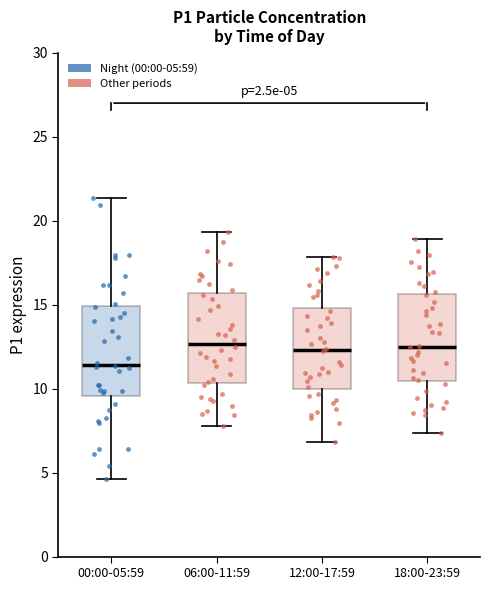

Which box's median line is the lowest?

00:00-05:59